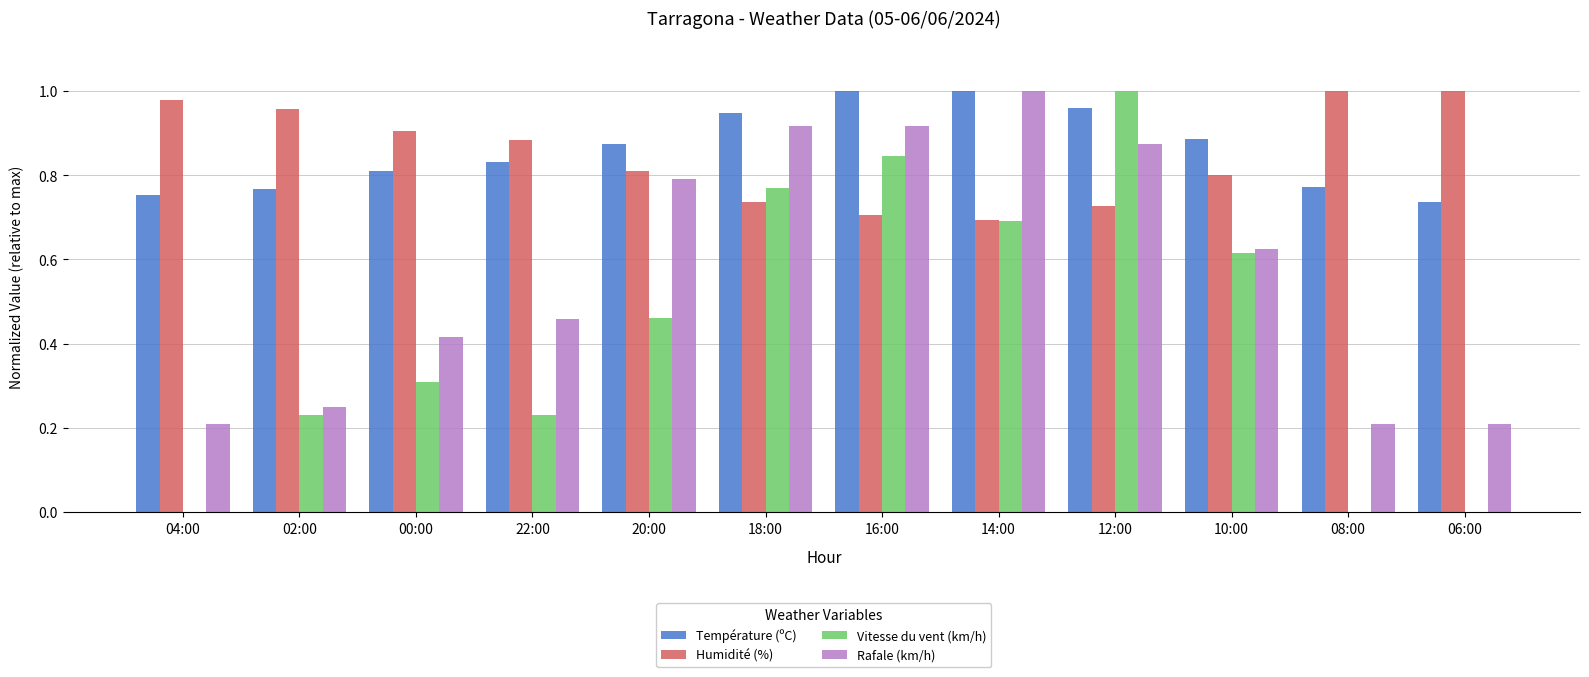

Which series has the largest range (max minus min)?

Vitesse du vent (km/h)